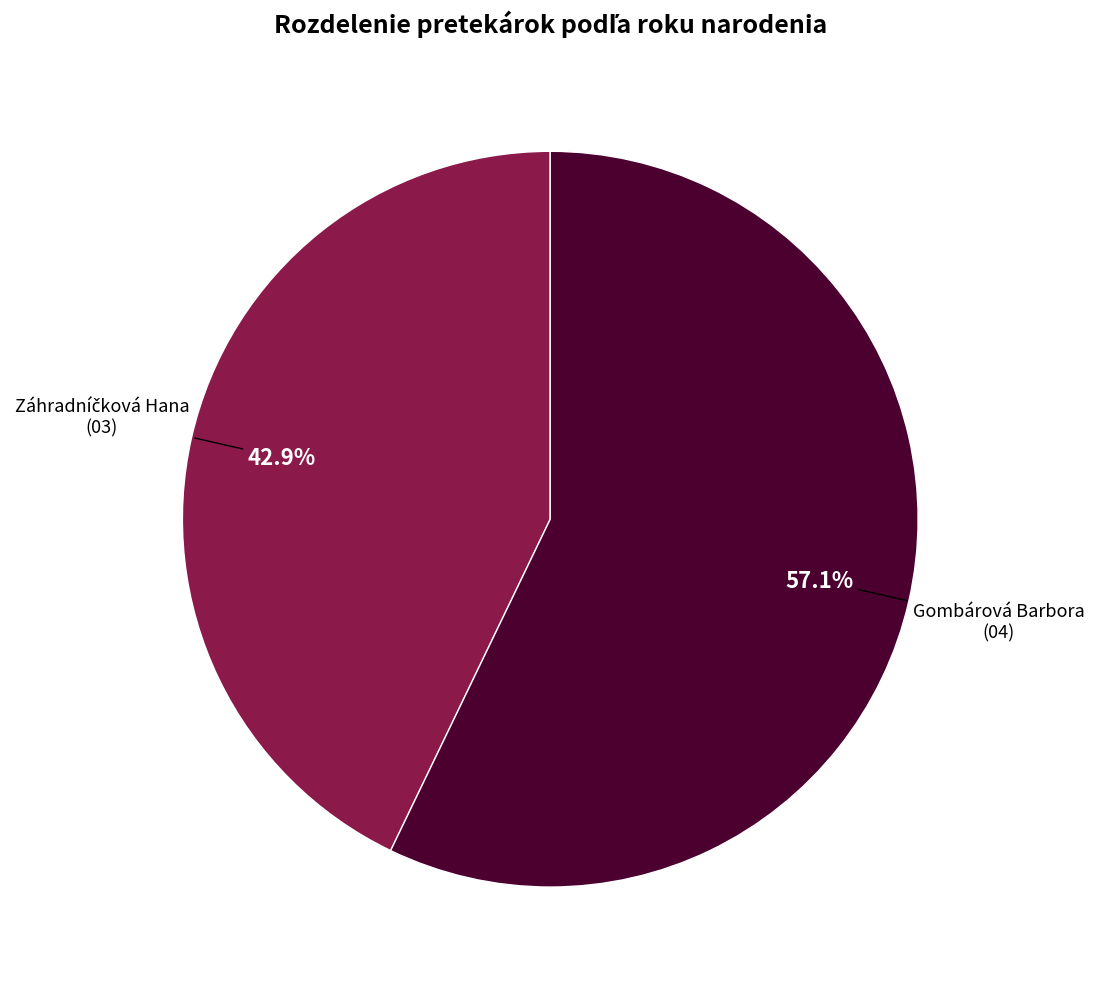

Is there a majority slice in this chart?

Yes